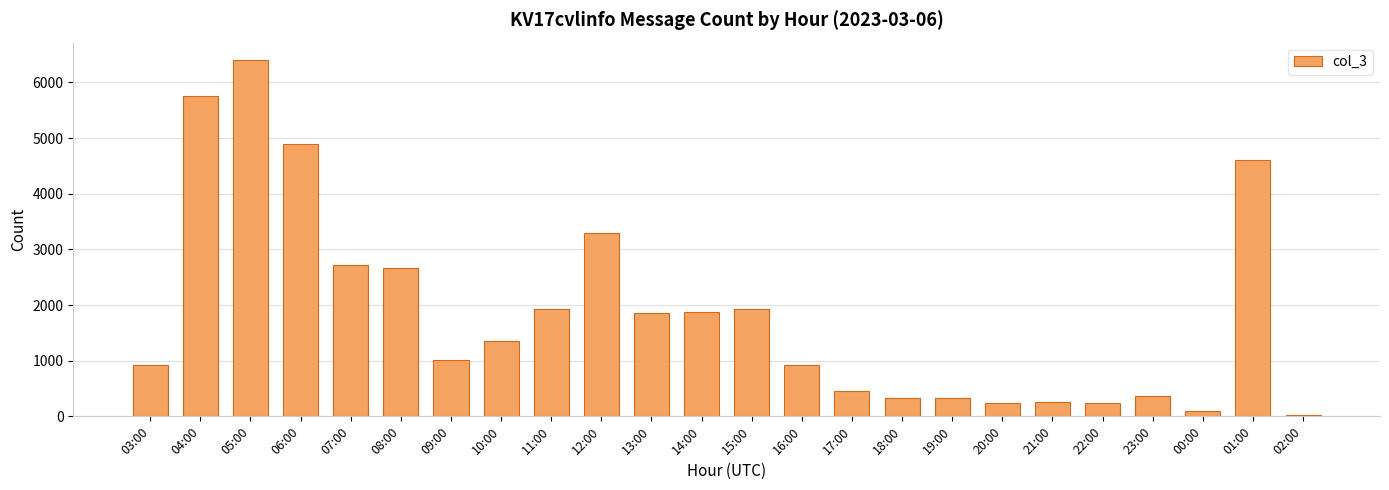

Approximately how many times larger is the value at 00:00 compared to 17:00?

0.2